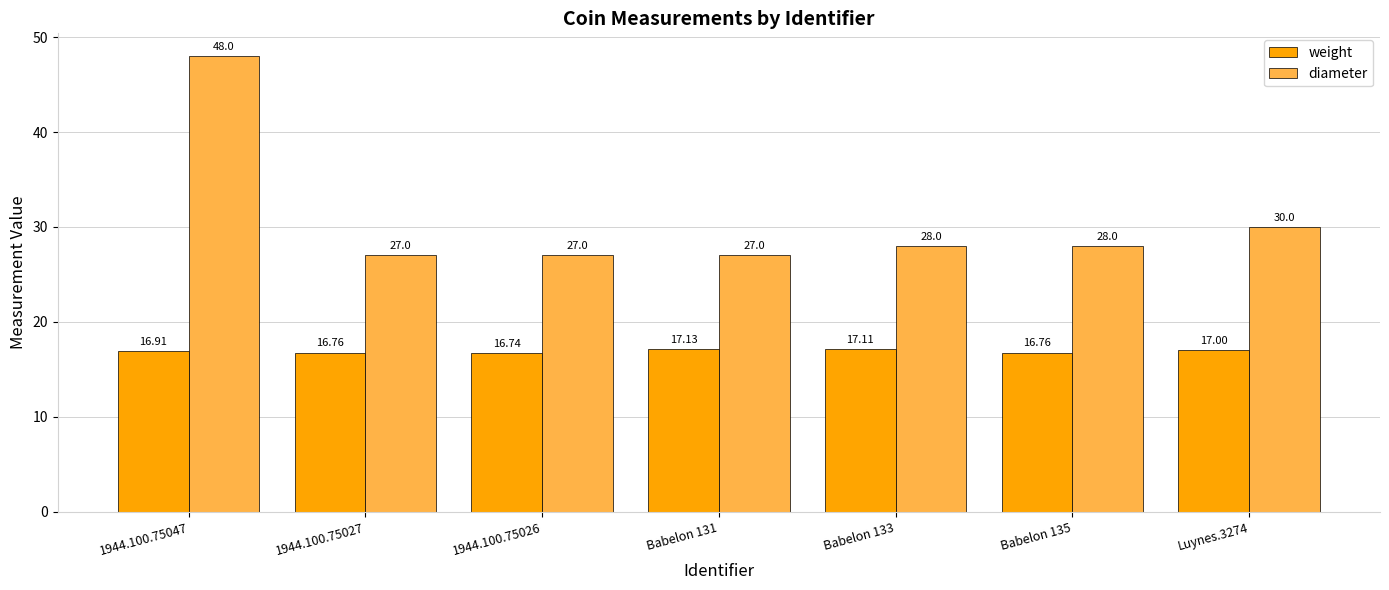

Reading right to left, list all the values displayed in this chart.

weight: Luynes.3274=17.0	Babelon 135=16.8	Babelon 133=17.1	Babelon 131=17.1	1944.100.75026=16.7	1944.100.75027=16.8	1944.100.75047=16.9
diameter: Luynes.3274=30.0	Babelon 135=28.0	Babelon 133=28.0	Babelon 131=27.0	1944.100.75026=27.0	1944.100.75027=27.0	1944.100.75047=48.0